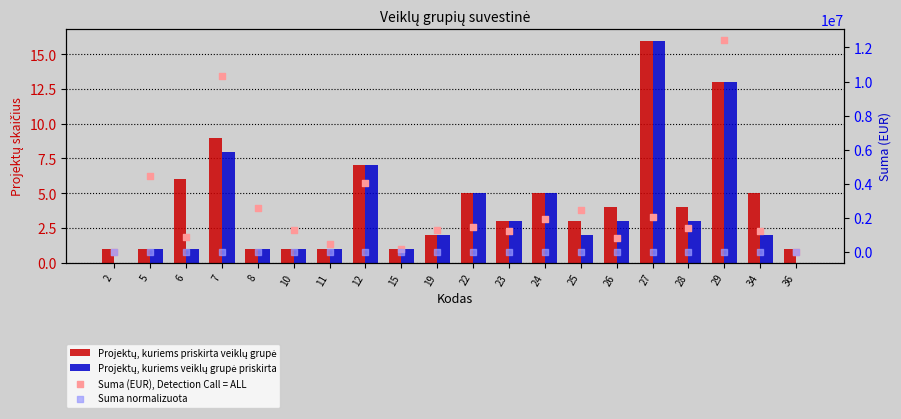

Which series has the largest total across all categories?

Suma (EUR), Detection Call = ALL